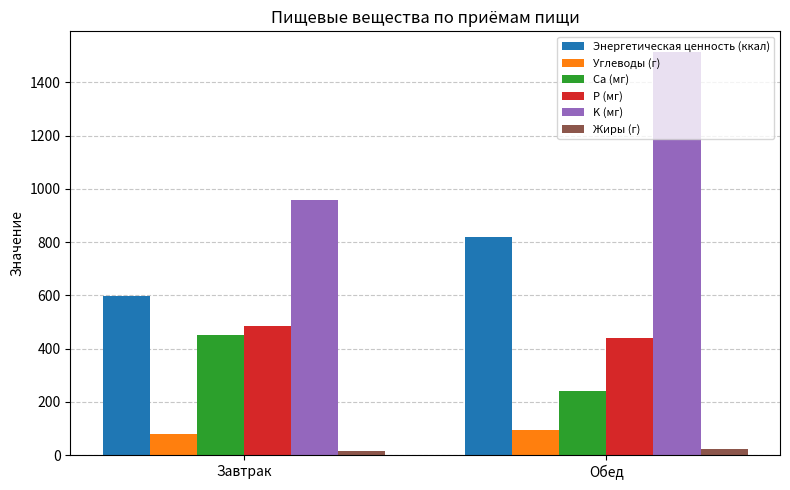

The value of Жиры (г) at Завтрак is 15.5. True or false?

True